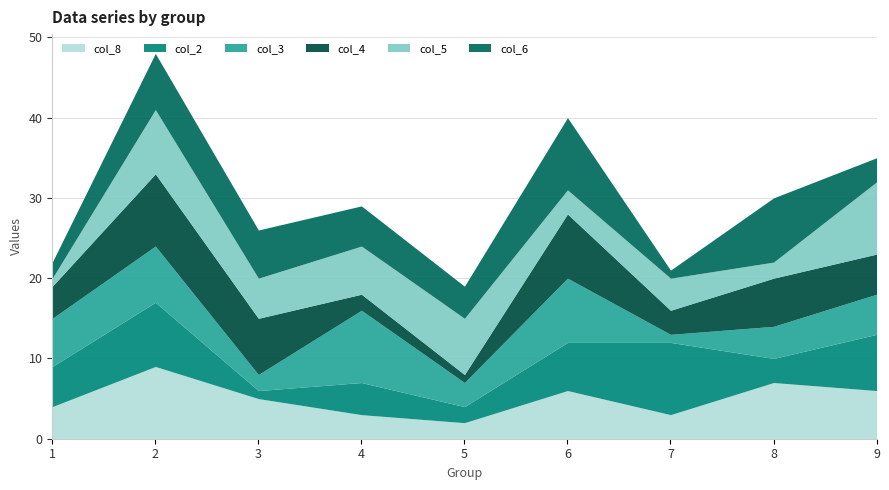

What is the sum of all col_4 values?

45